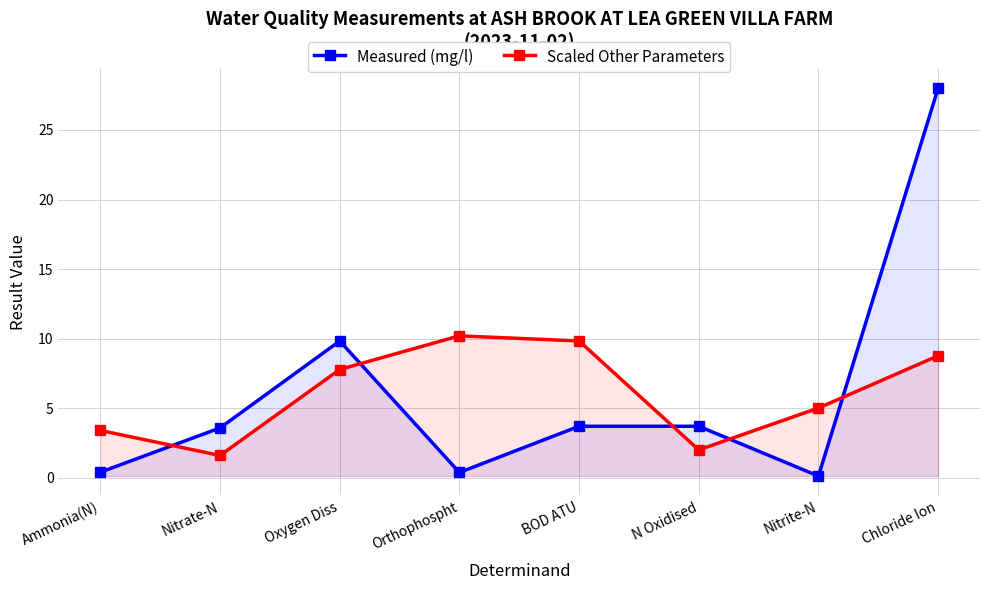

At which category does Measured (mg/l) reach its first local peak?

Oxygen Diss